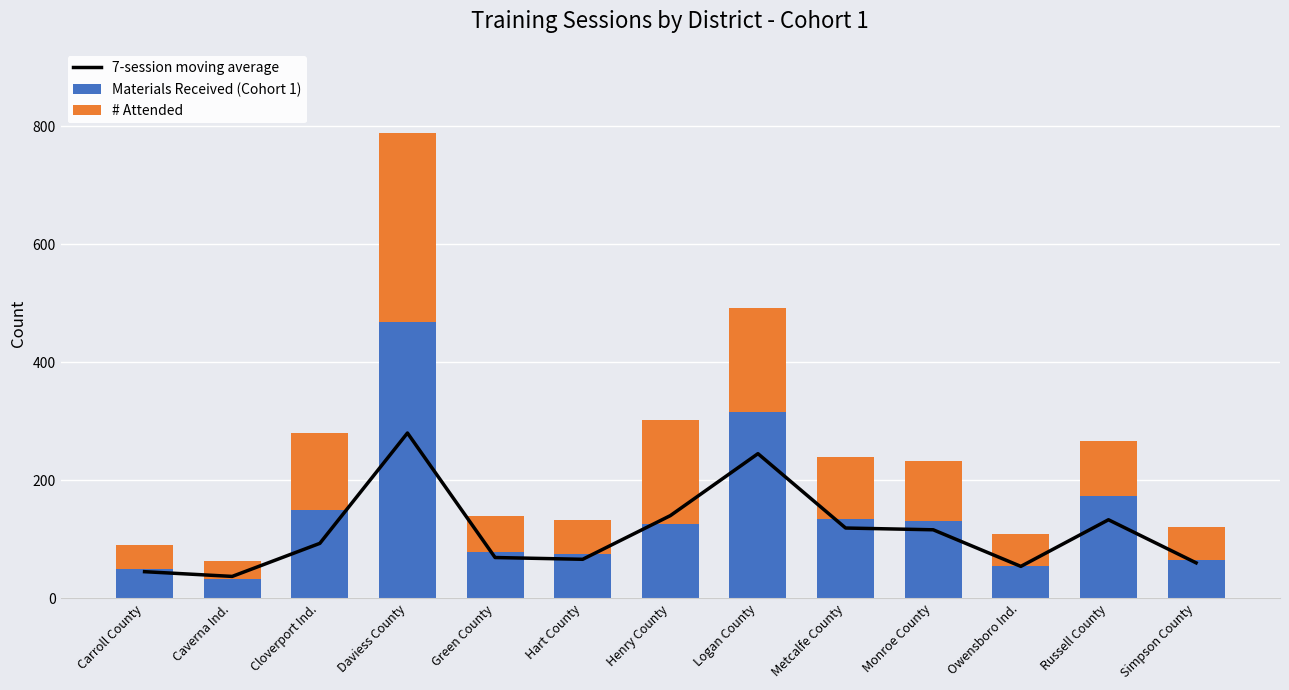

Rank the series at Cloverport Ind. from lowest to highest value.

7-session moving average, # Attended, Materials Received (Cohort 1)